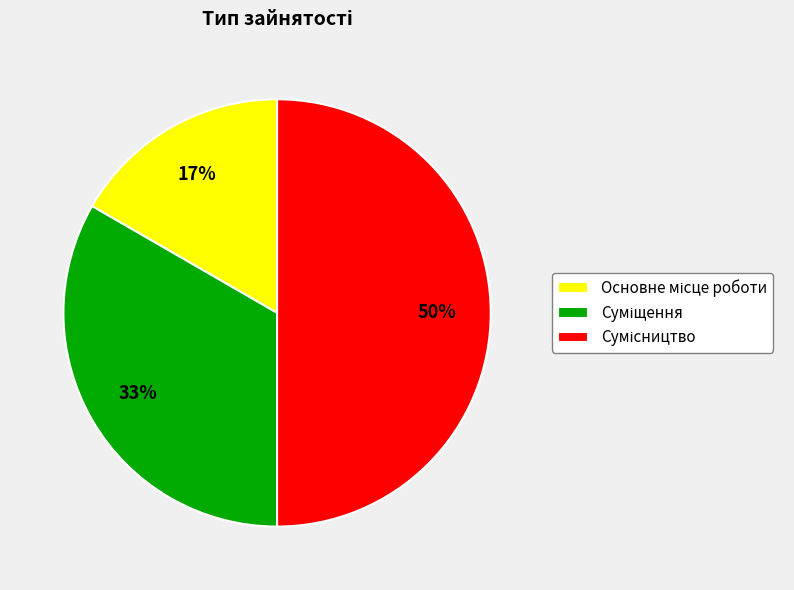

How many slices are in this pie chart?

3